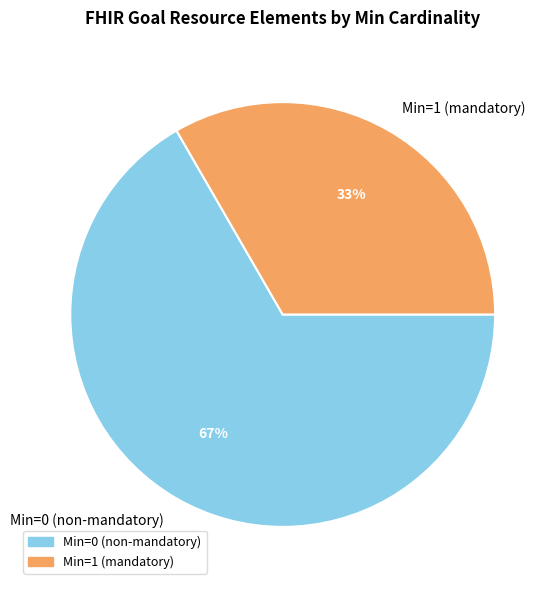

Which slice is the largest?

Min=0 (non-mandatory)